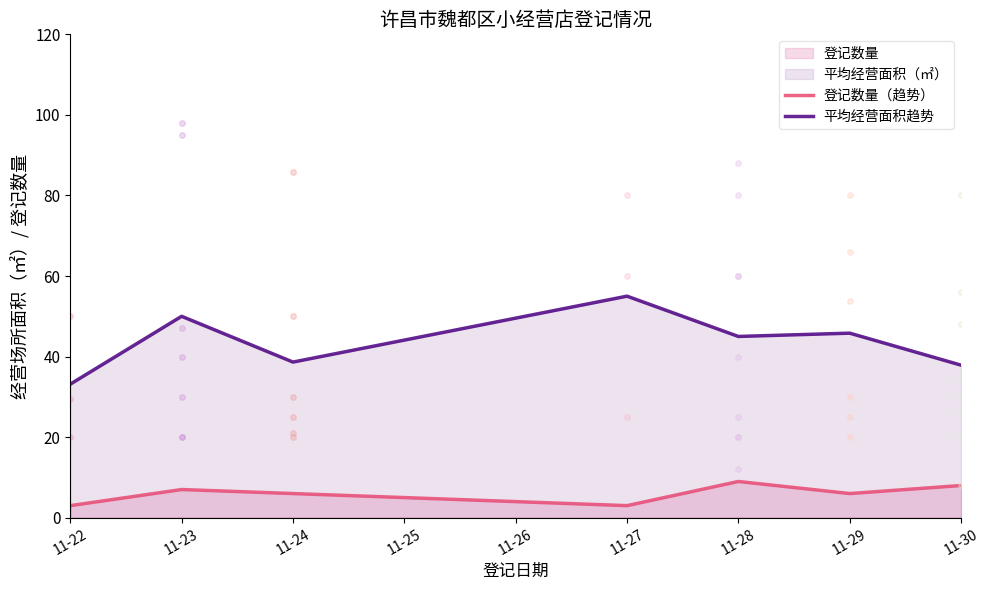

True or false: 平均经营面积趋势 and 登记数量（趋势） cross at least once.

False